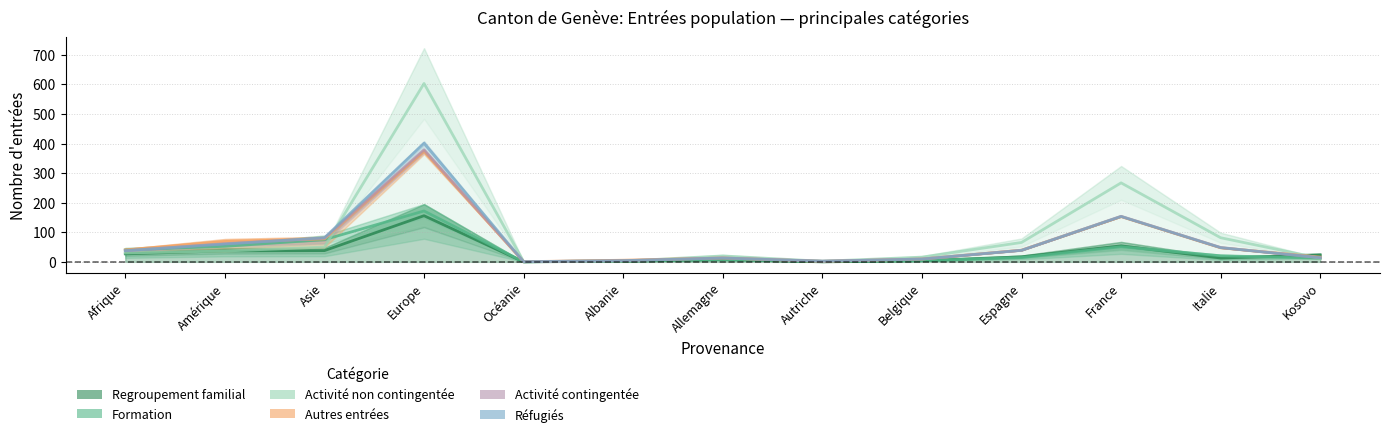

Reading right to left, extract all data points from this chart.

Regroupement familial: 23.0	13.0	54.0	17.0	4.0	0.0	8.0	2.0	0.0	156.0	38.0	37.0	27.0
Formation: 12.5	20.5	51.0	14.5	4.0	2.0	8.0	4.0	0.0	172.0	75.0	52.5	40.5
Activité non contingentée: 12.0	81.5	267.0	65.5	16.0	2.0	20.0	2.5	1.0	603.0	50.0	36.5	30.0
Autres entrées: 16.0	47.5	153.0	39.5	9.5	1.5	13.0	5.5	0.5	374.0	77.5	69.0	40.5
Activité contingentée: 14.0	48.5	154.0	39.0	9.5	2.5	13.0	4.0	0.5	379.0	80.0	61.5	37.5
Réfugiés: 14.0	48.0	153.5	39.0	9.5	2.0	13.0	4.0	0.5	401.0	81.5	60.0	38.0